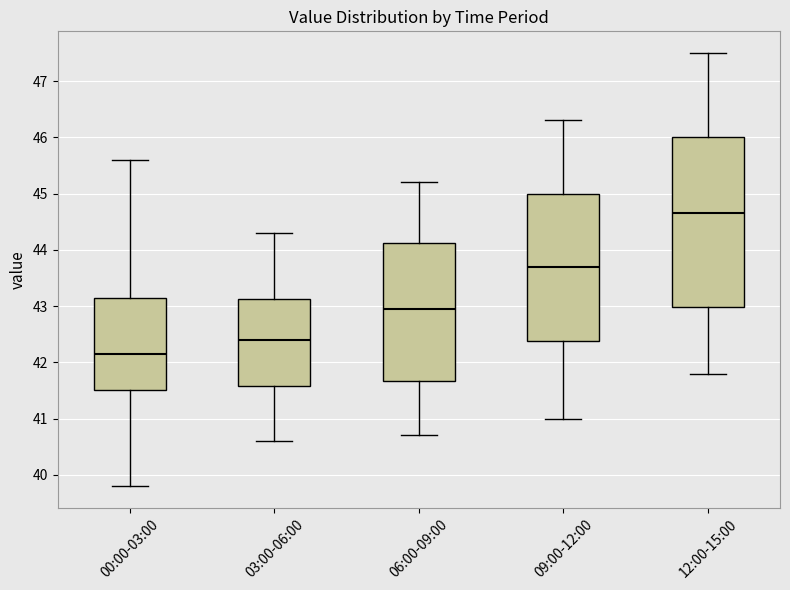

Which box has the highest median line?

12:00-15:00